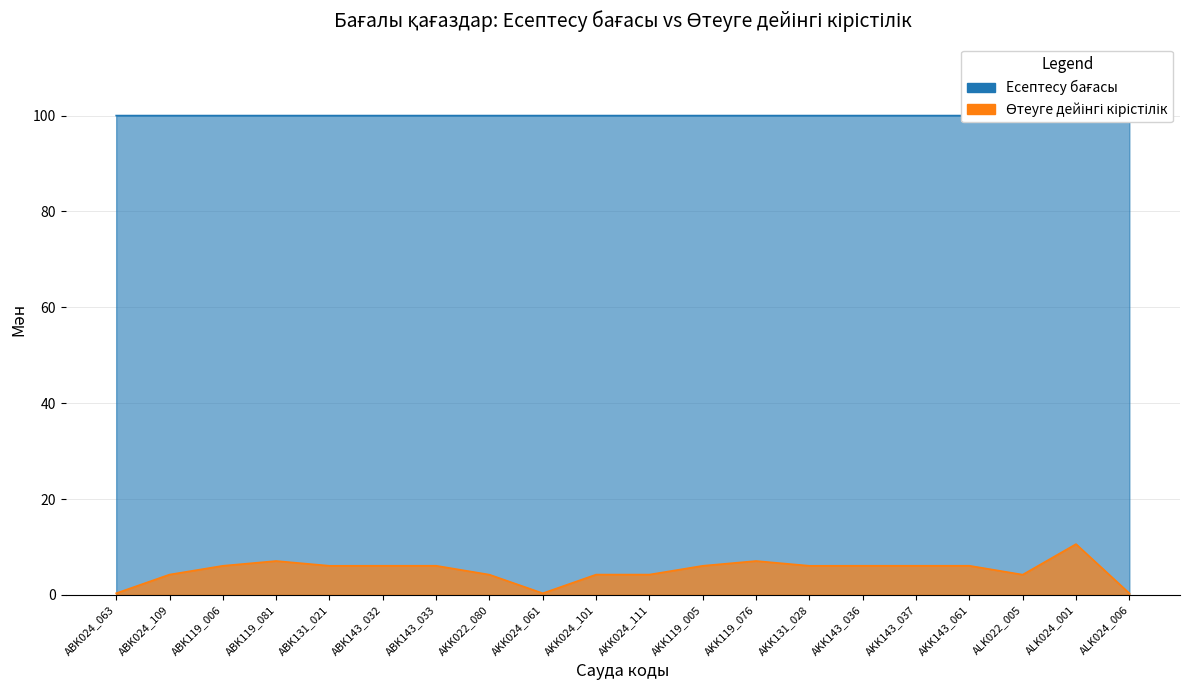

How many lines are shown in the chart?

2